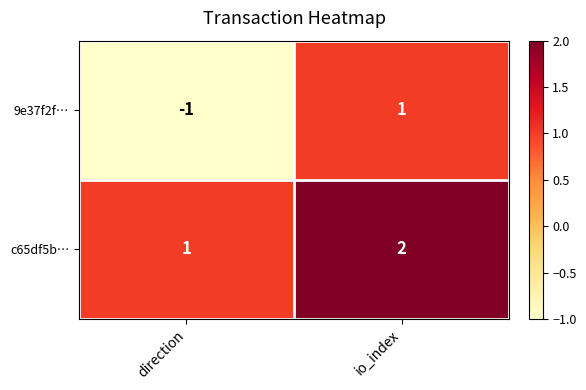

What is the sum of the c65df5b… values at io_index and direction?

3